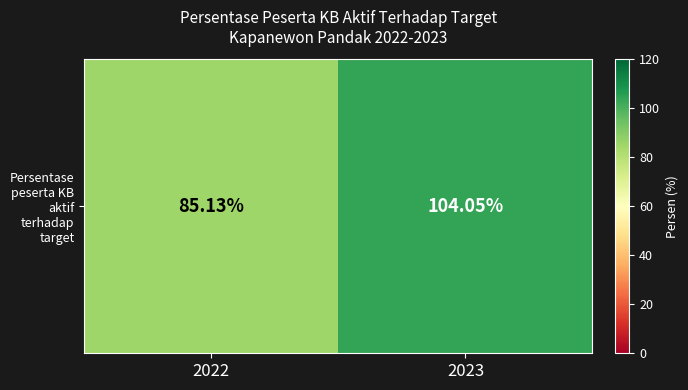

What is the sum of all values?

189.2